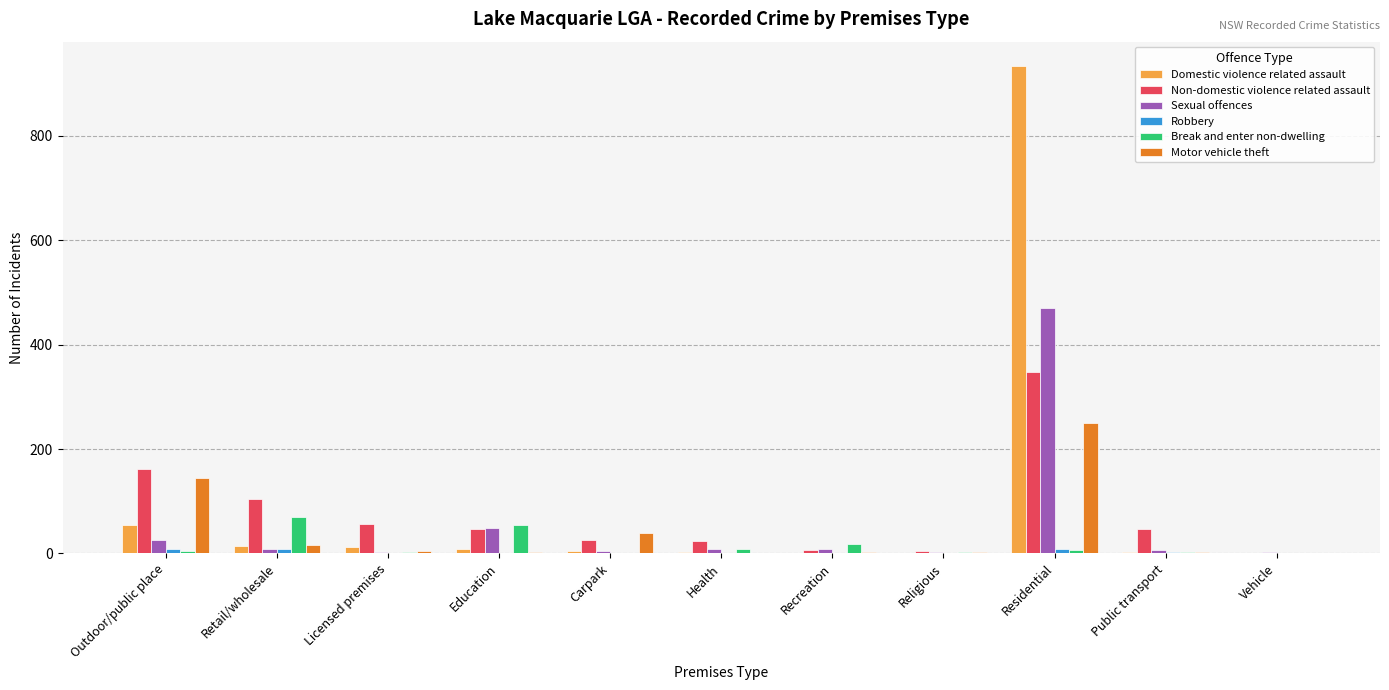

What is the sum of all Non-domestic violence related assault values?

822